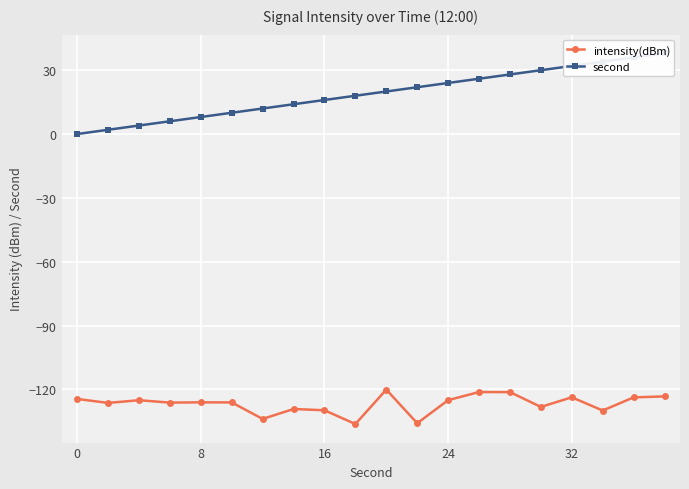

What is the value of the second point at the 11th from the left?

20.0